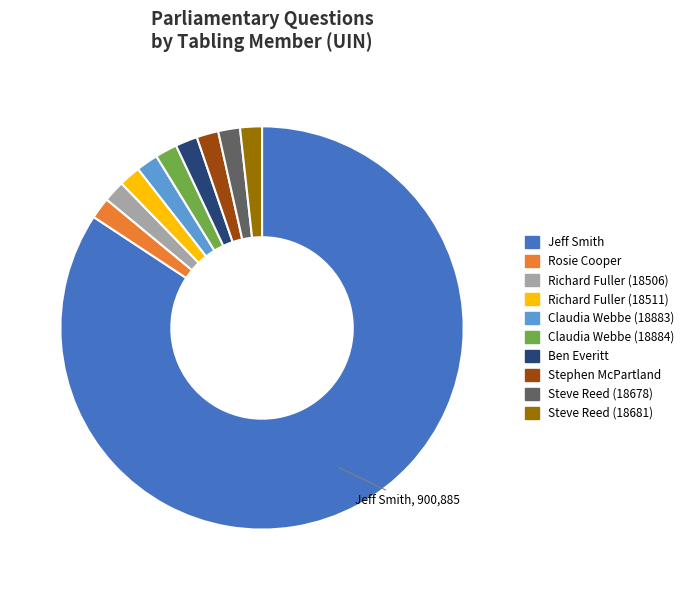

Which category accounts for the majority?

Jeff Smith